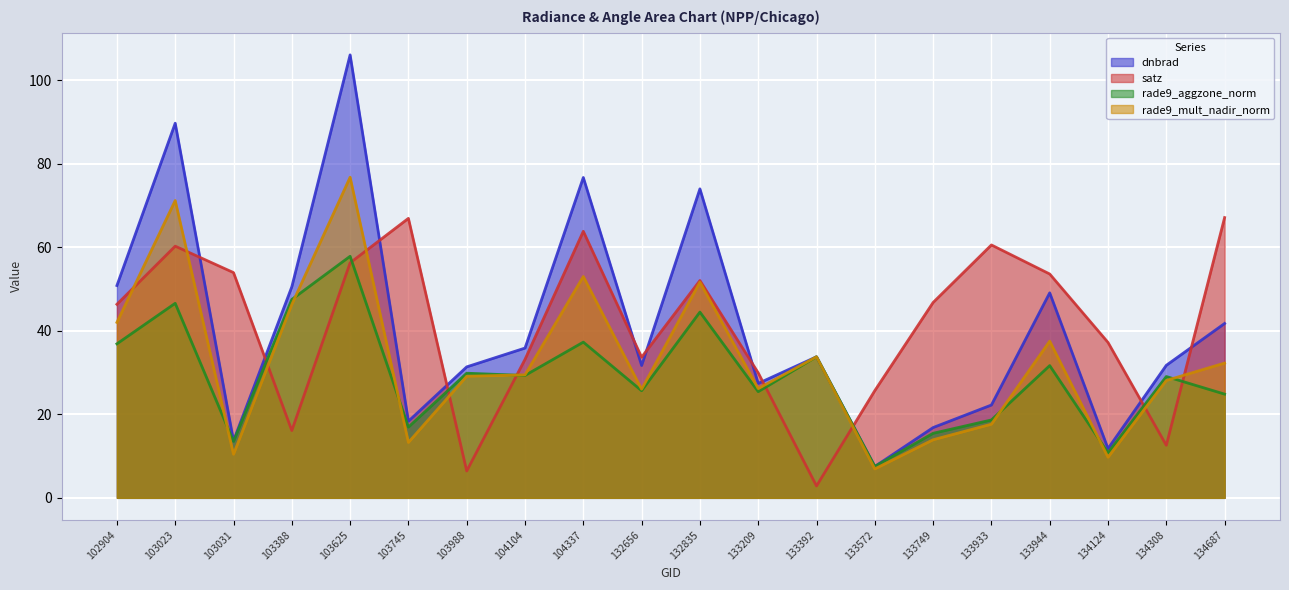

At which category is the sum across all series the highest?

103625